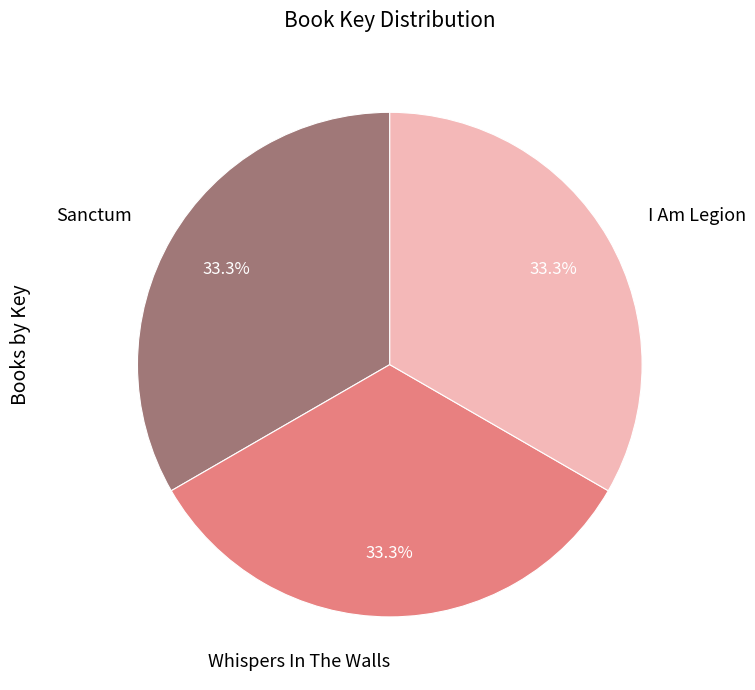

Combined, do Whispers In The Walls and Sanctum account for over 50%?

Yes